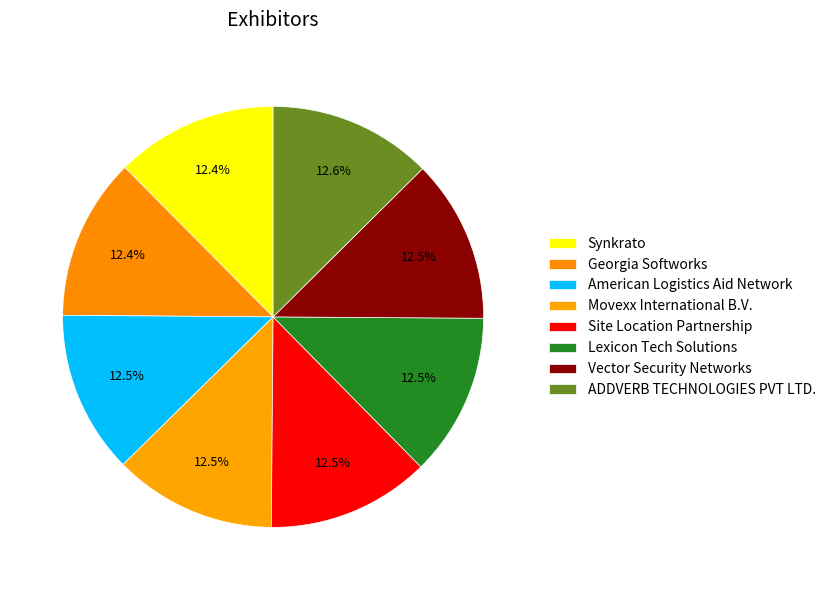

How many slices are in this pie chart?

8